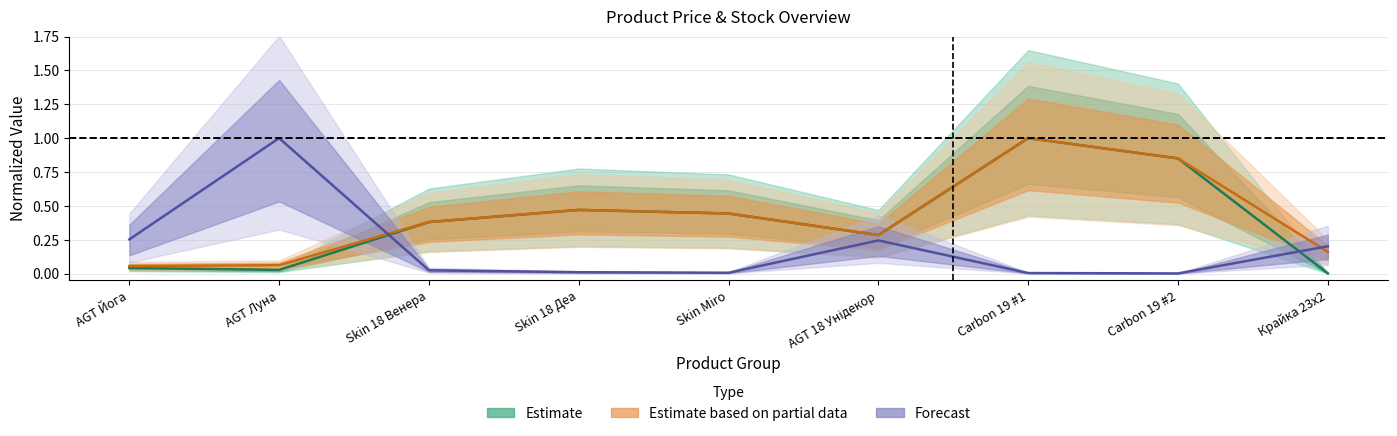

Which series has the largest total across all categories?

Estimate based on partial data